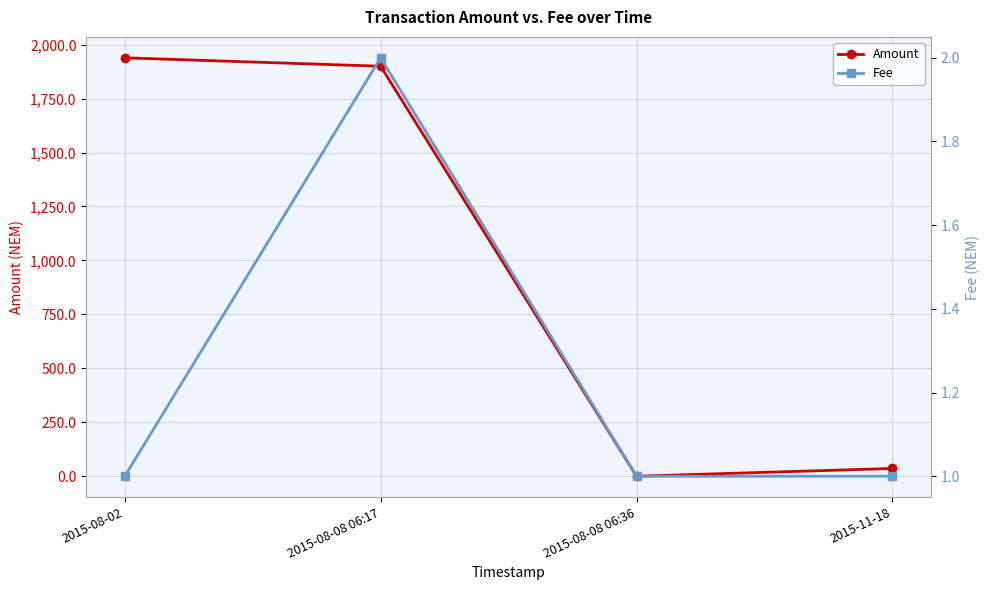

What value does the Amount series have at 2015-08-02?

1939.0